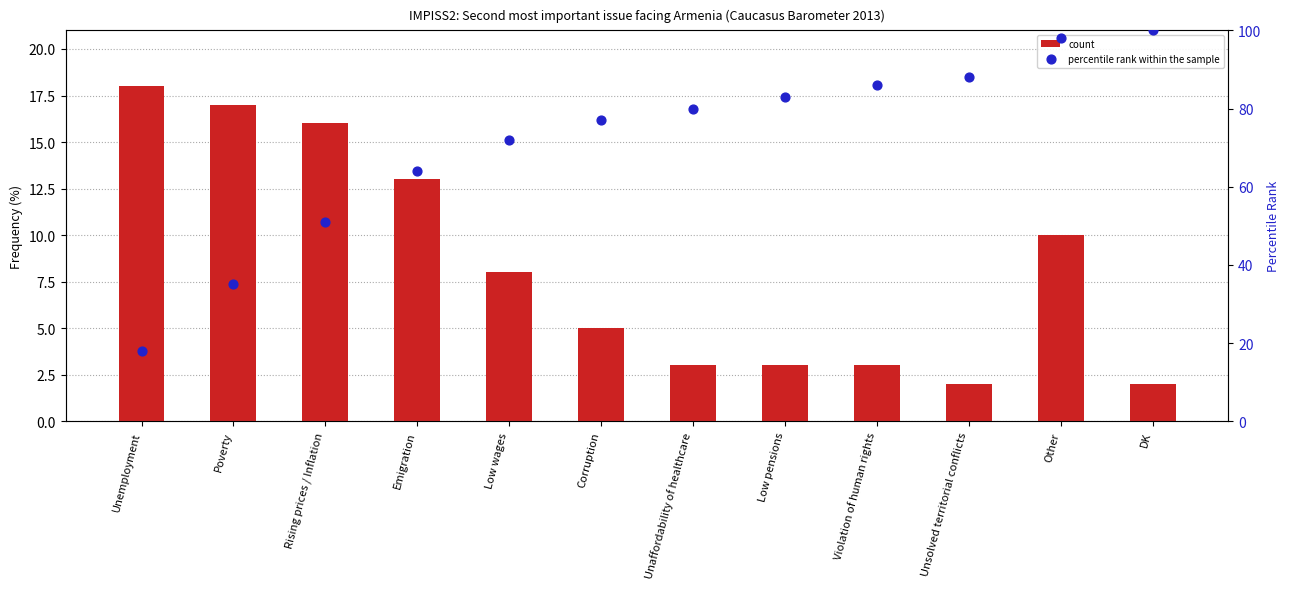

What are all the series names shown in the legend?

count, percentile rank within the sample